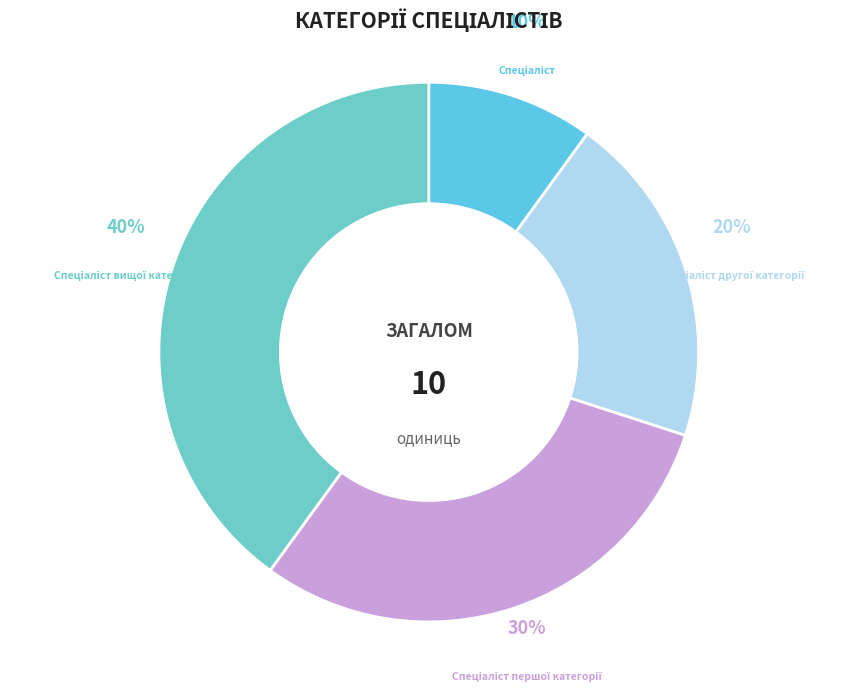

Is there any slice that represents more than half of the pie?

No